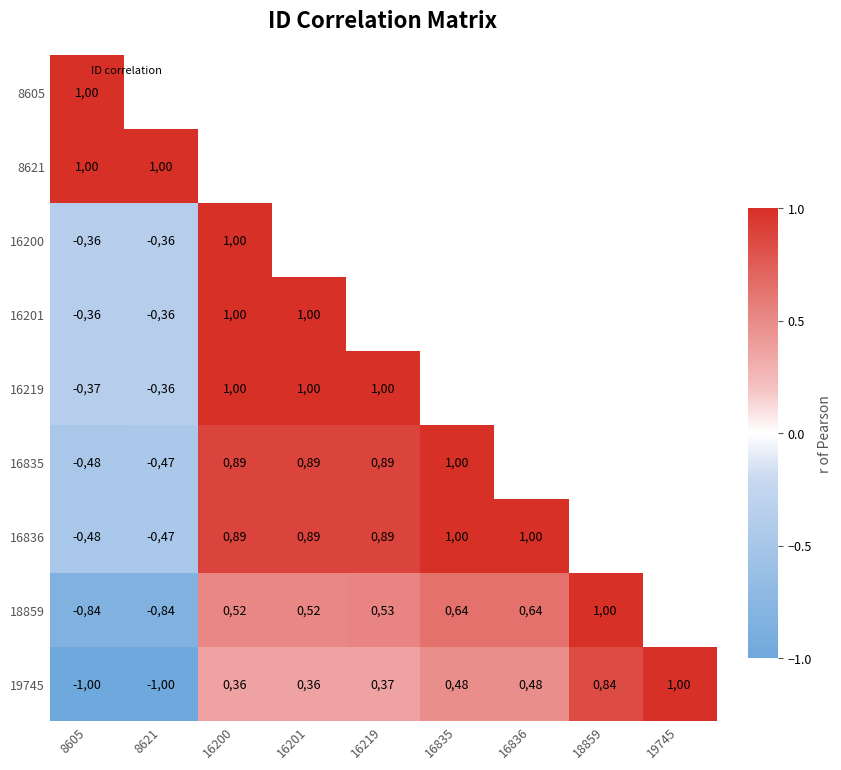

At how many categories does at least one series exceed 0?

9